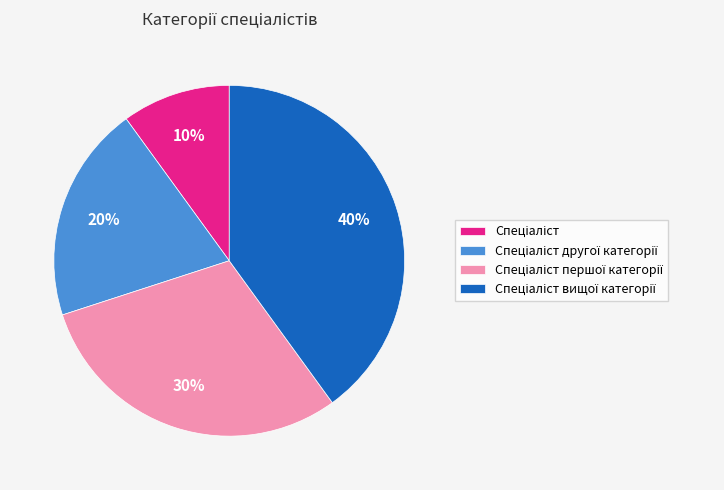

How many slices are in this pie chart?

4